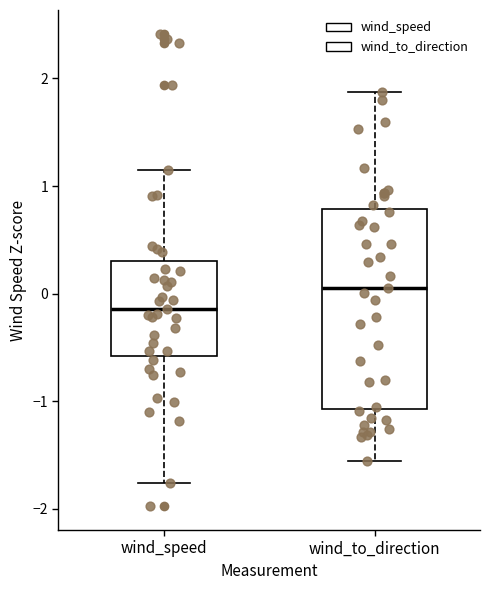

Comparing the boxes themselves (not the whiskers), which one is the tallest?

wind_to_direction